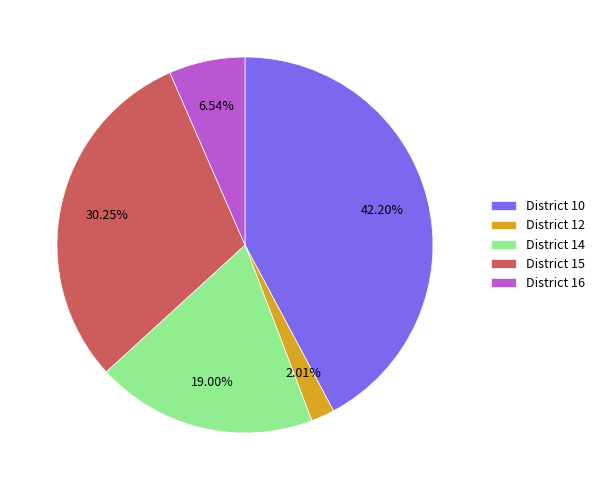

How many segments does this pie chart have?

5